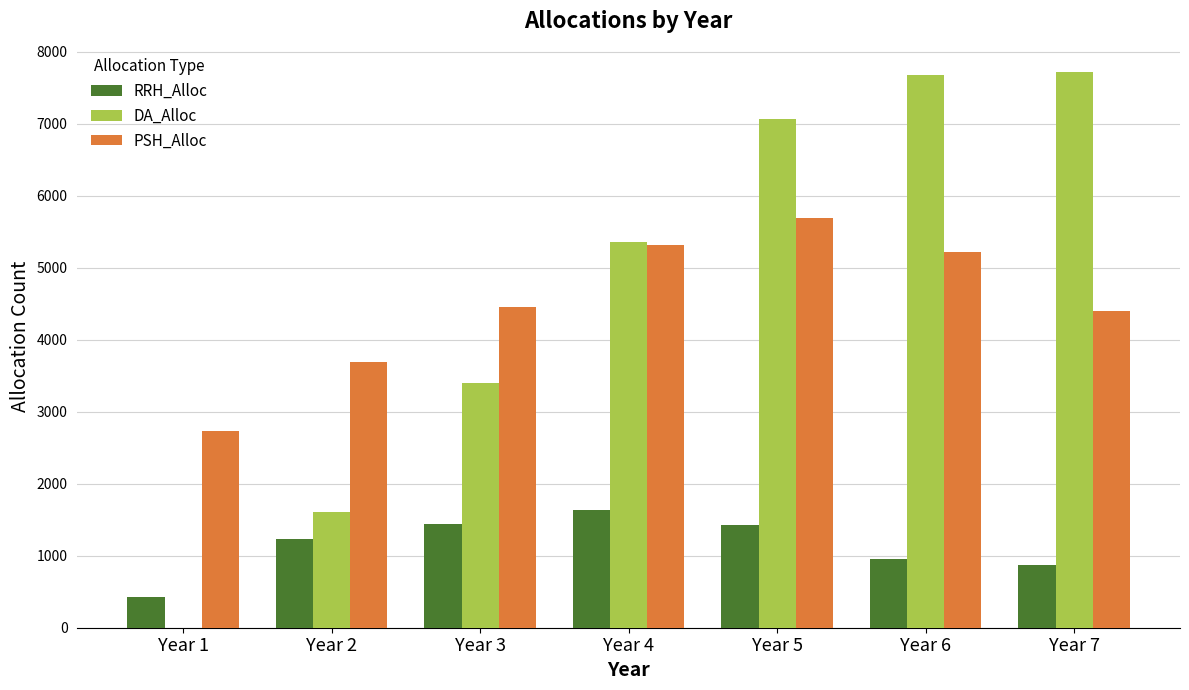

Which series changed the most between Year 3 and Year 5?

DA_Alloc